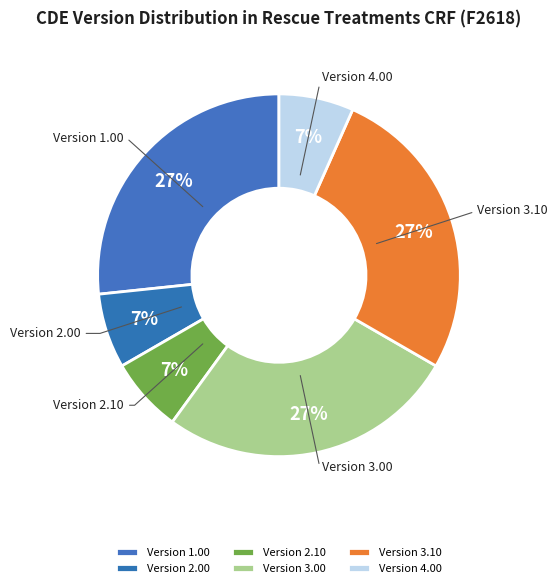

Is Version 3.00 the majority of the pie?

No